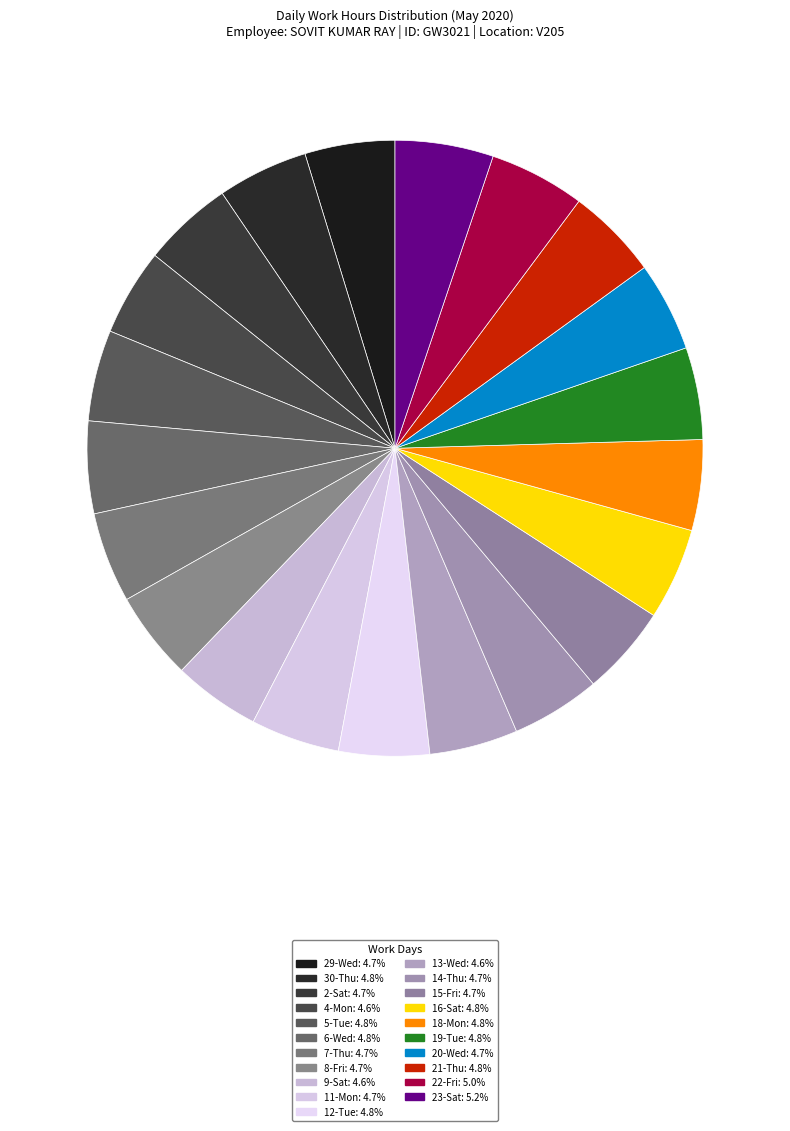

What is the change in value from 12-Tue to 13-Wed?

-0.2